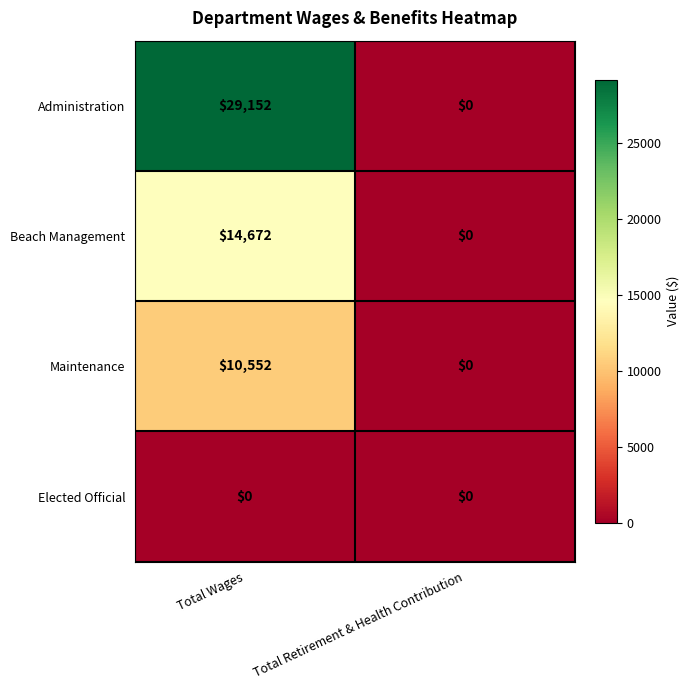

Which series changed the most between Total Wages and Total Retirement & Health Contribution?

Administration